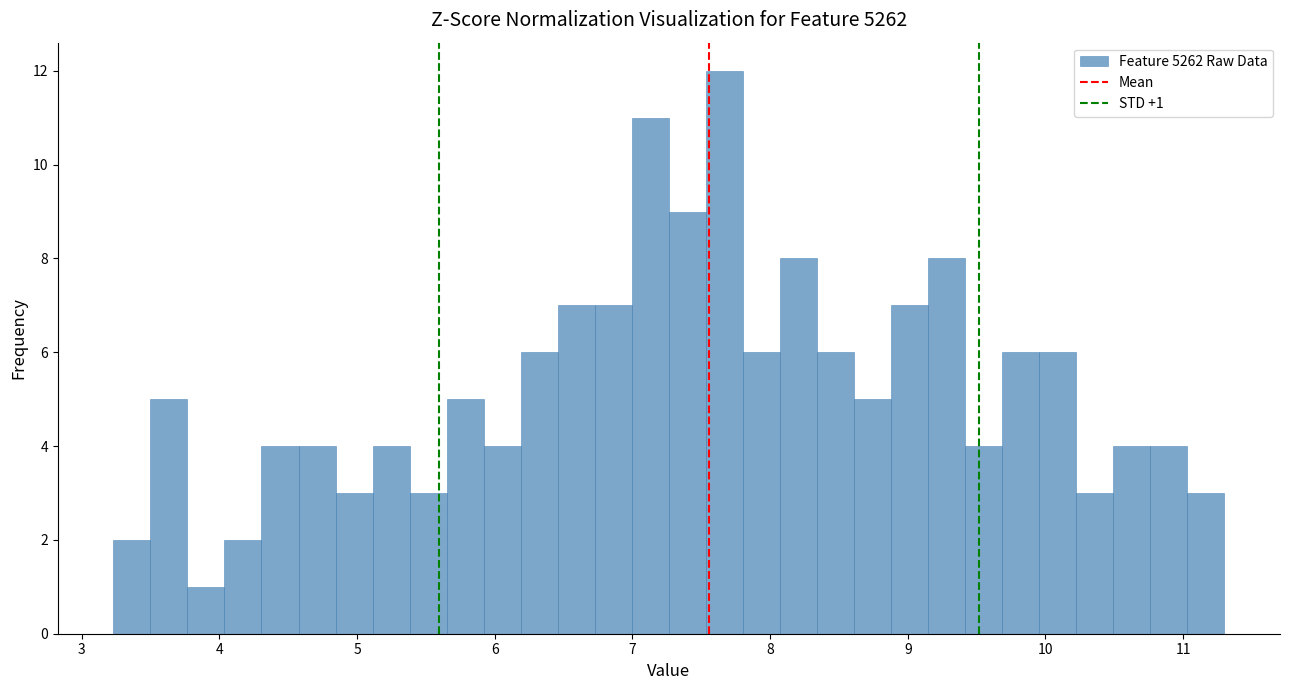

Read against the x-axis, roughly where is the centre of the tallest bar?

7.7